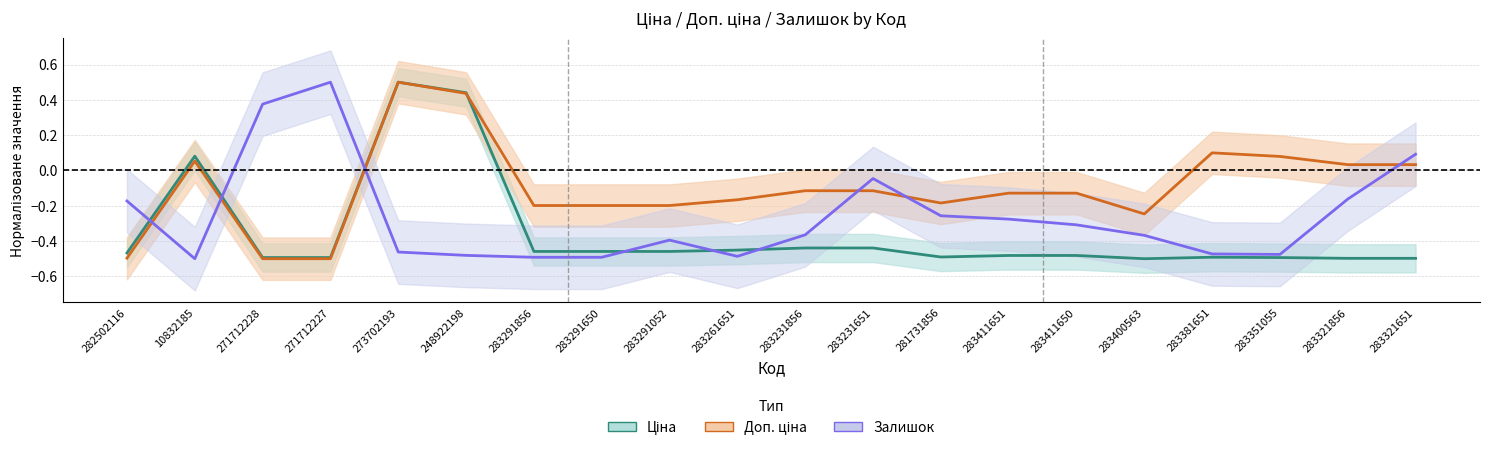

What is the sum of all Ціна values?

-7.1